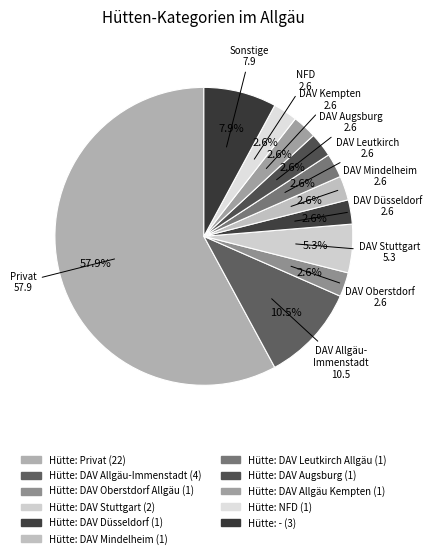

To the nearest percent, what is the combined percentage of Hütte: NFD and Hütte: DAV Düsseldorf?

5%